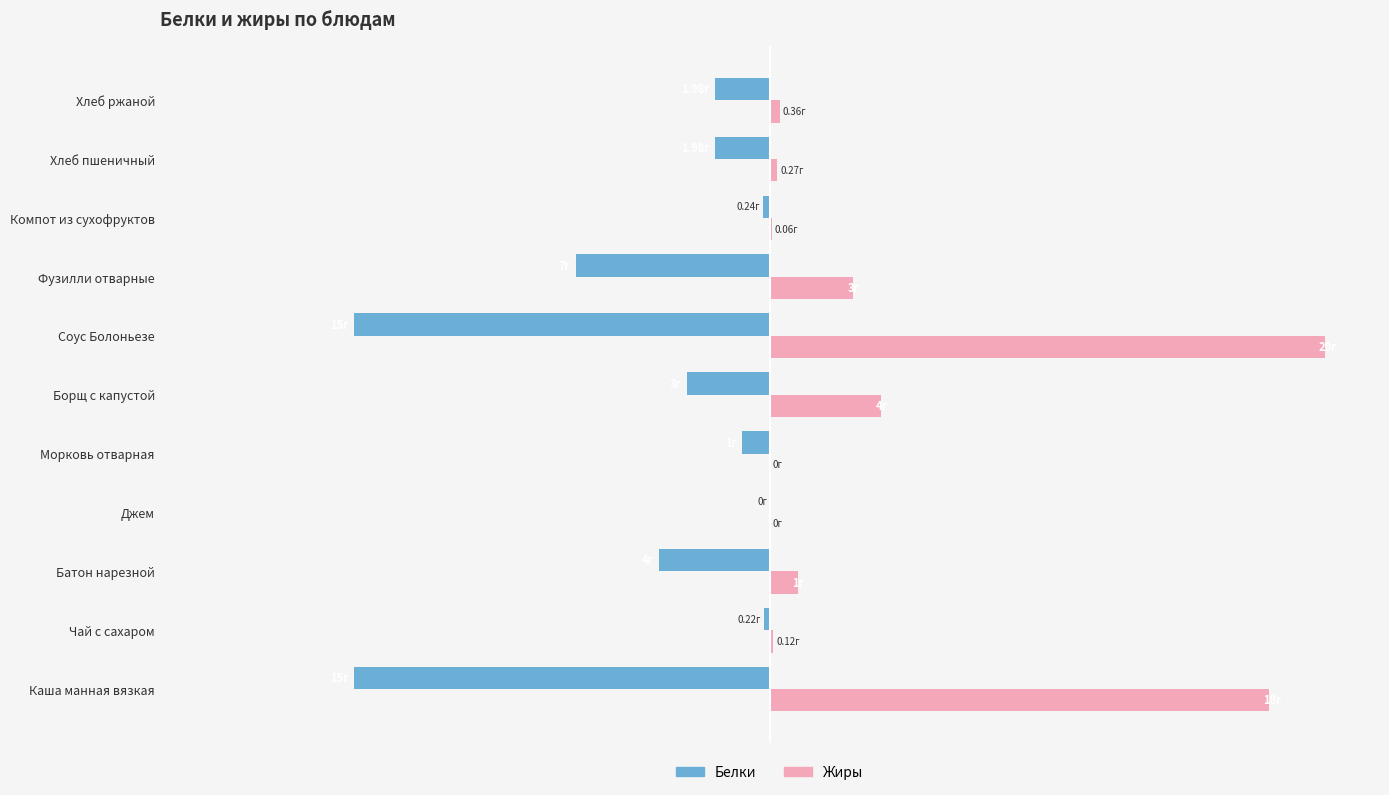

What are all the series names shown in the legend?

Белки, Жиры